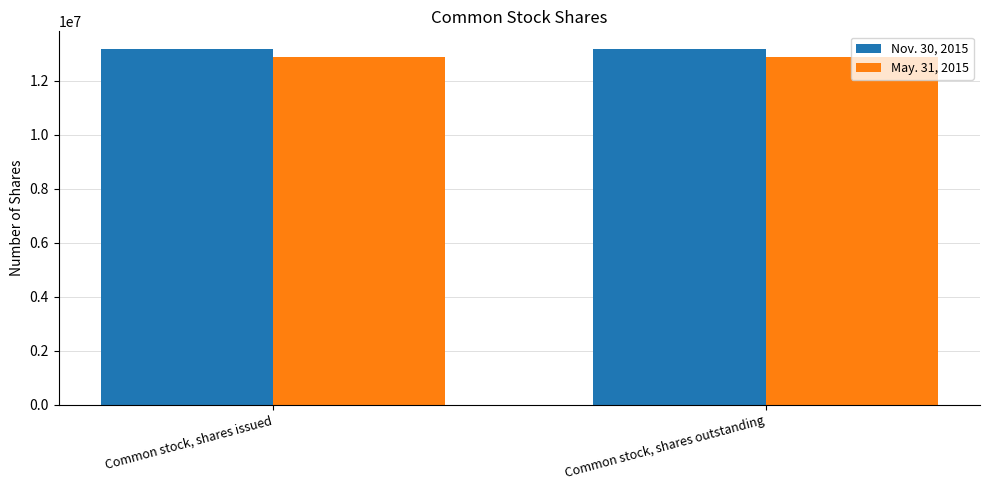

Are the bars horizontal?

No